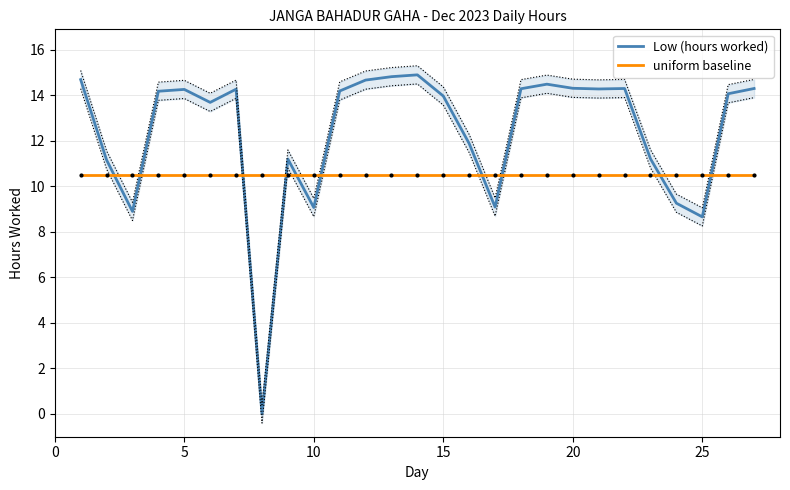

How many times do Low (hours worked) and uniform baseline cross each other?

10